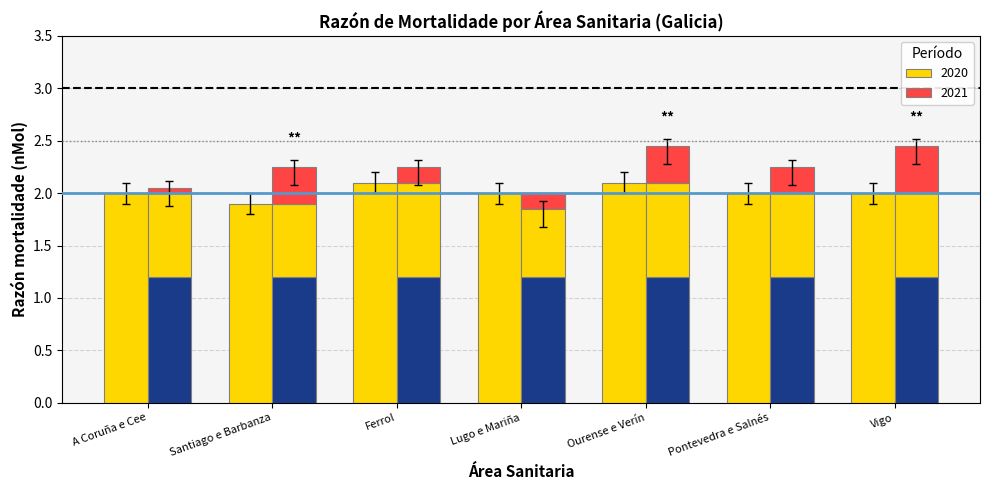

How many data points does each series have?

7